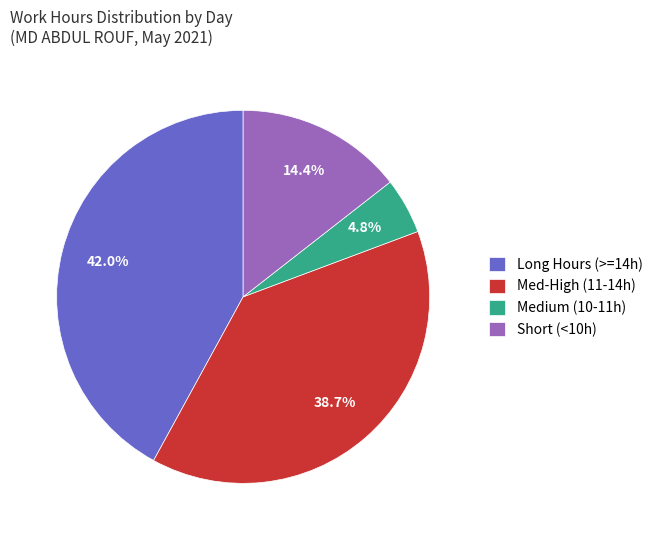

What is the smallest slice in the pie chart?

Medium (10-11h)